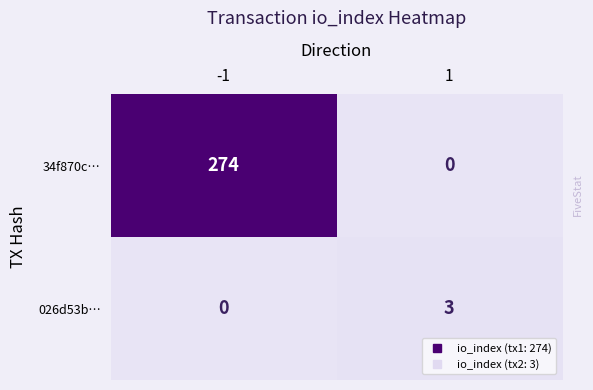

What is the average value of the 34f870c… series?

137